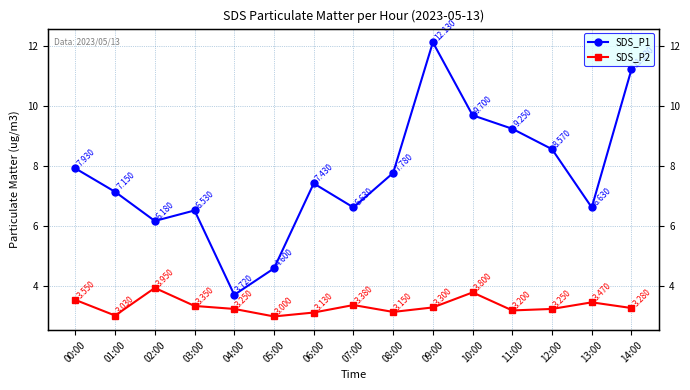

True or false: SDS_P1 and SDS_P2 cross at least once.

False